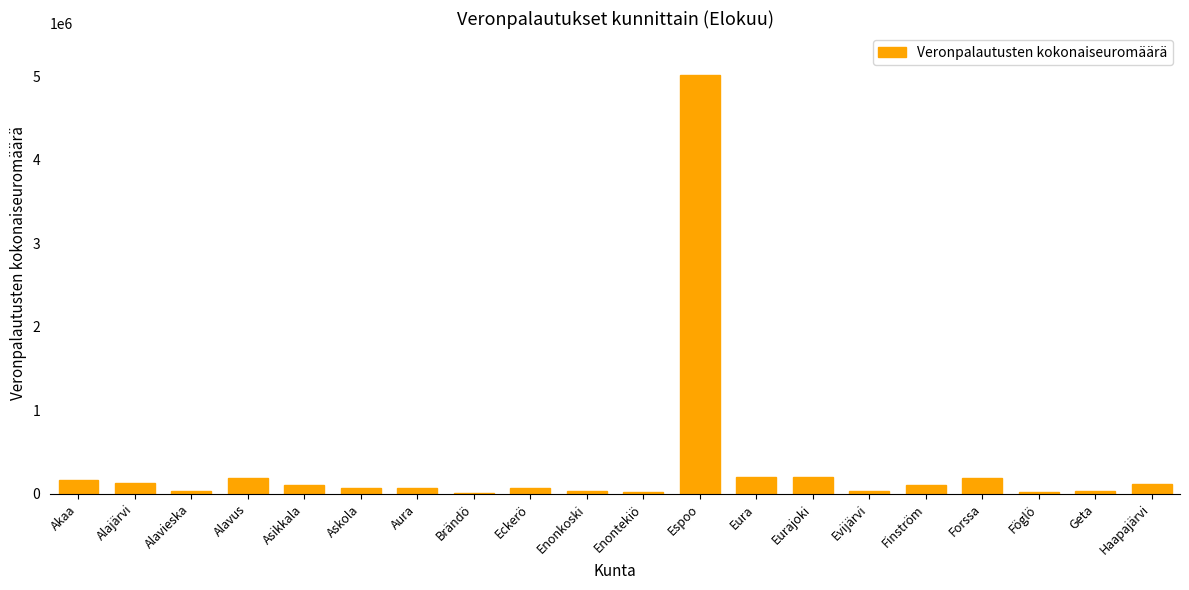

How many values exceed 100812?

10